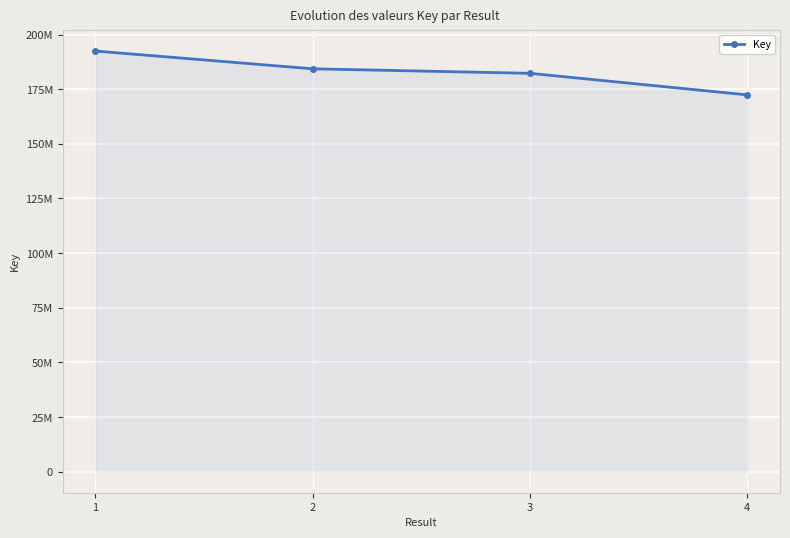

Count the values in the range 182239187 to 192437745.

3